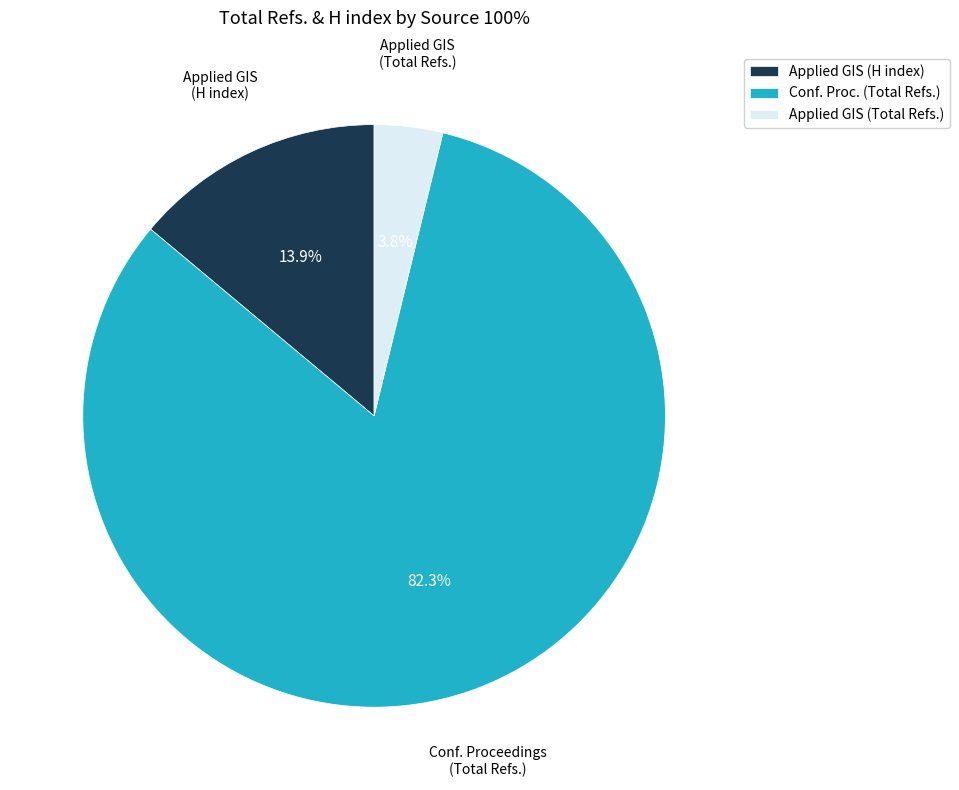

Which slice represents more than half of the pie?

Conf. Proc. (Total Refs.)